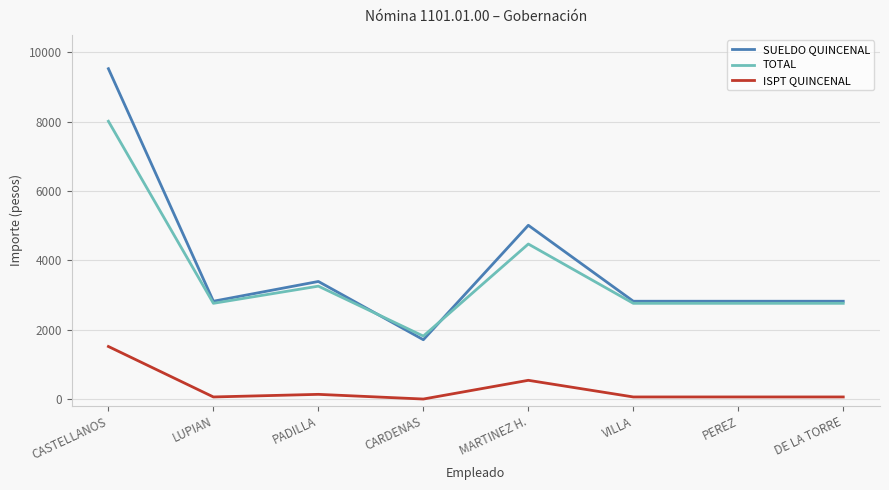

How many distinct data groups are displayed?

3